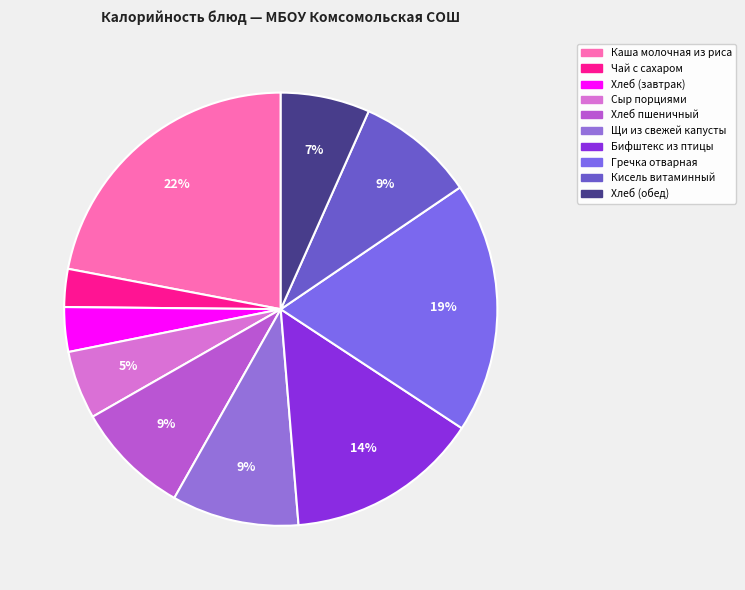

Which has a higher value, Сыр порциями or Хлеб (обед)?

Хлеб (обед)